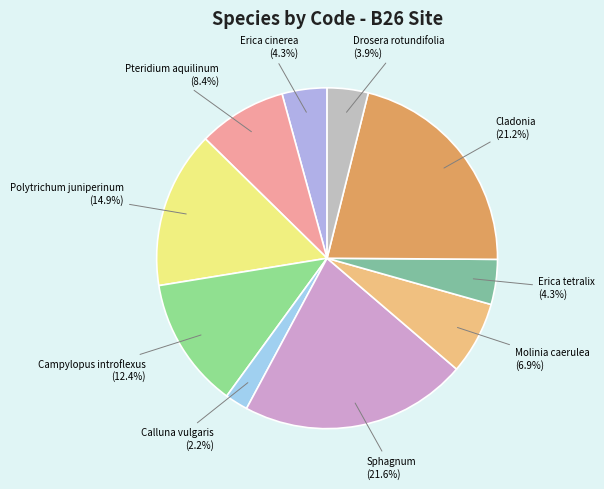

Is the sum of Pteridium aquilinum (8.4%) and Erica tetralix (4.3%) greater than half?

No